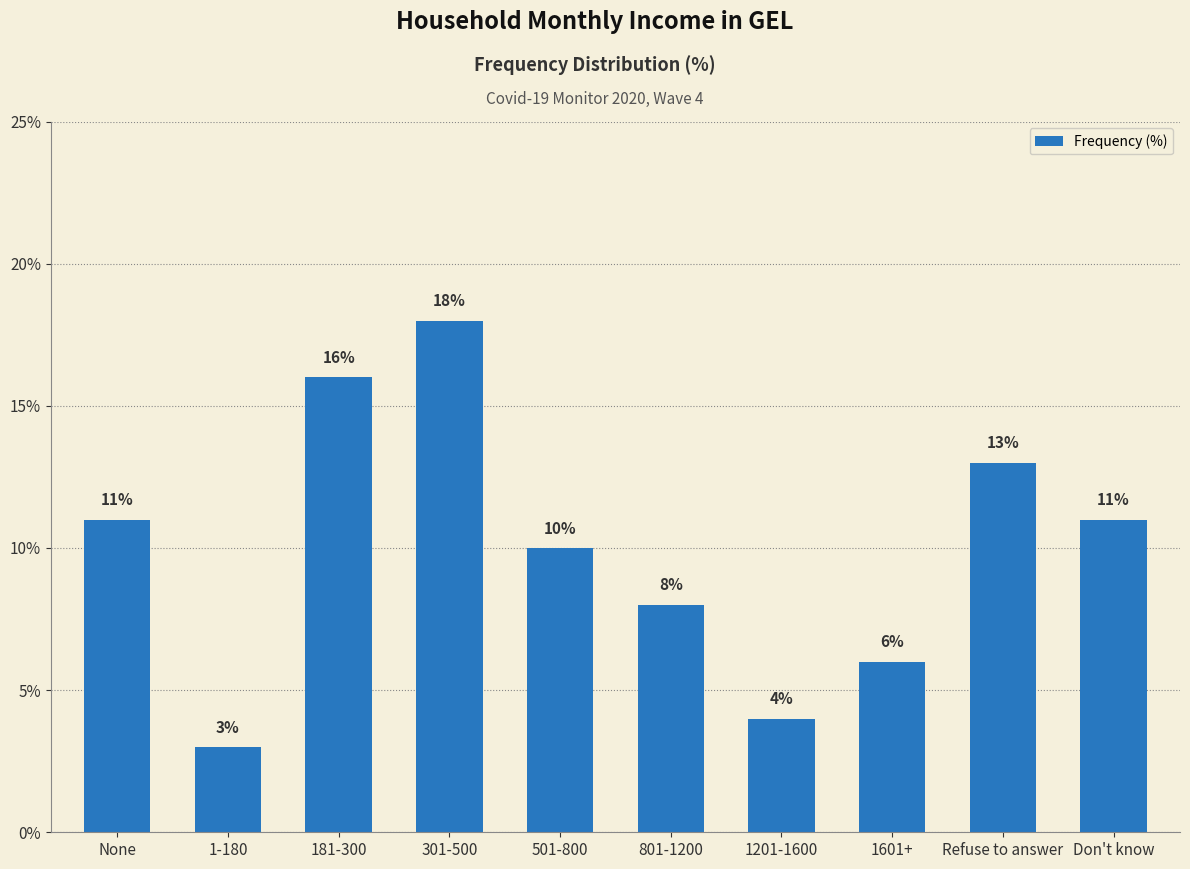

What is the approximate value at Refuse to answer, to the nearest 5?

15